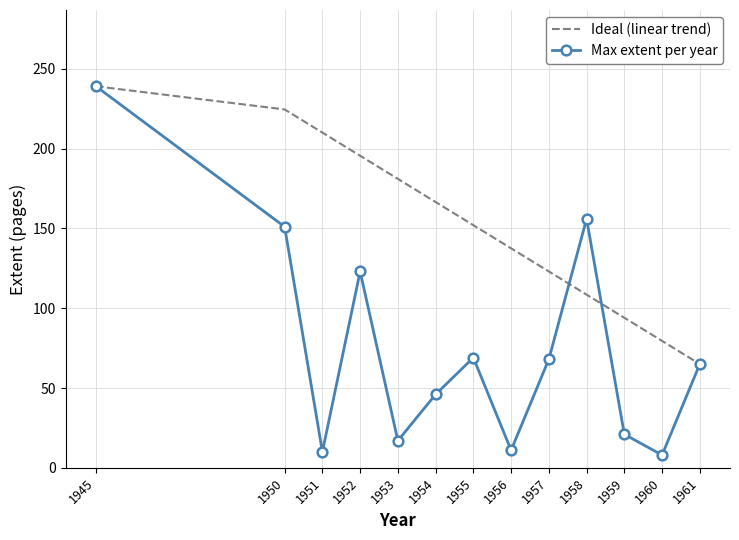

What is the spread (max minus min) of values at 1957?

55.0